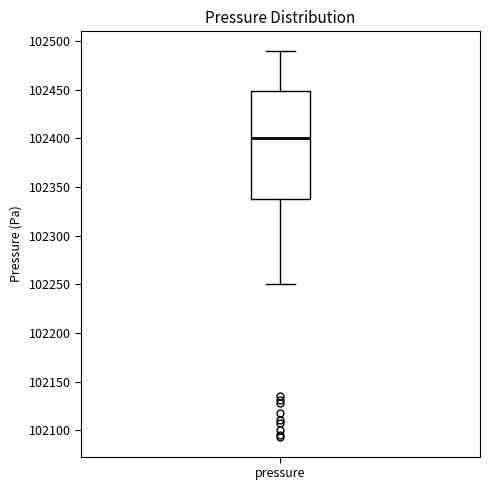

Transcribe this box plot: give where the median line is, the range the box spans, and where the two whiskers end, as read against the y-axis. The values are not printed on the chart, so give them approximately, as read against the axis.

median 102400, box 102340 to 102450, whiskers 102250 to 102490